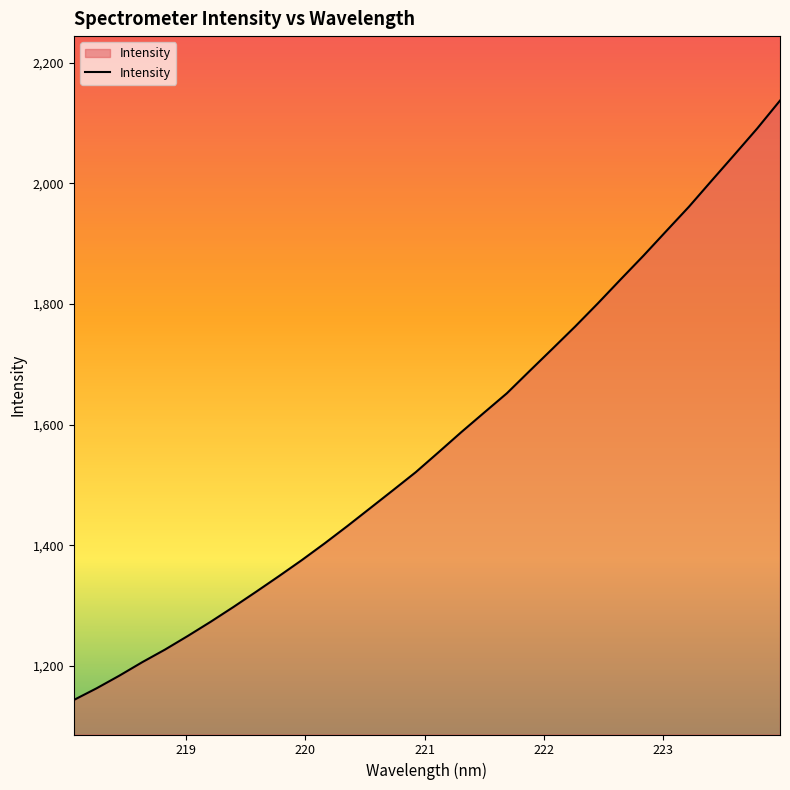

What is the greatest value displayed?

2137.4